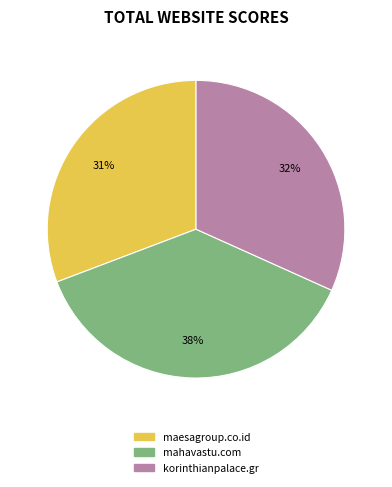

True or false: maesagroup.co.id accounts for 31% of the total.

True